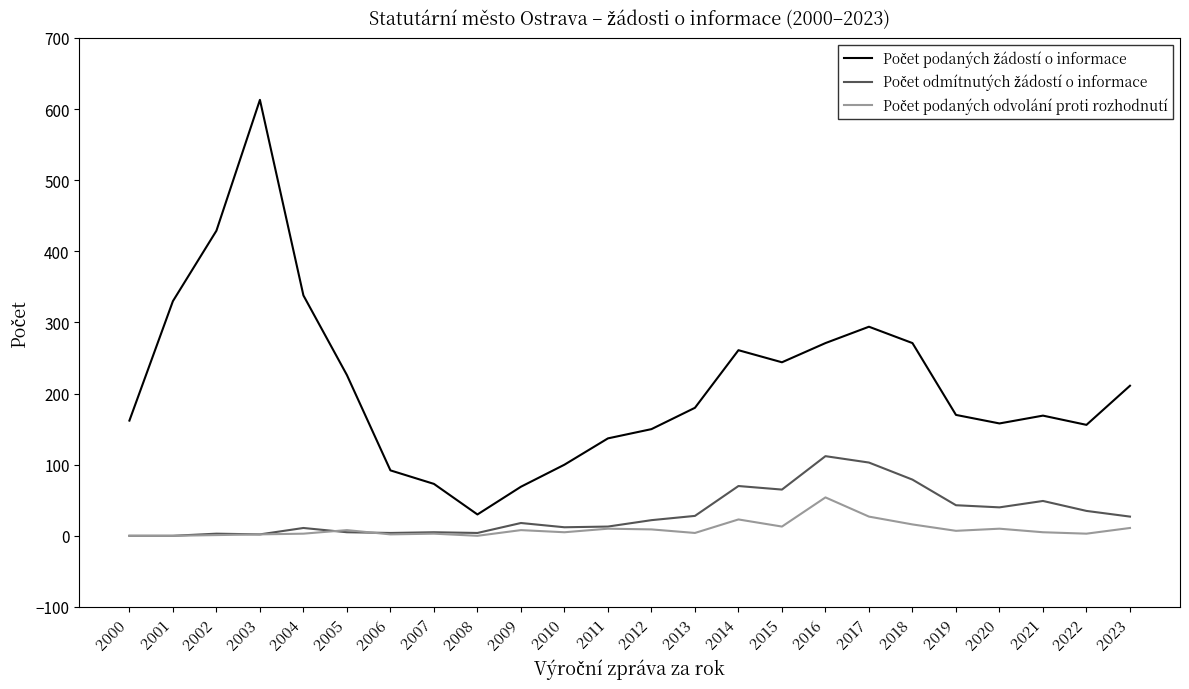

Which label corresponds to the largest value in the chart?

2003